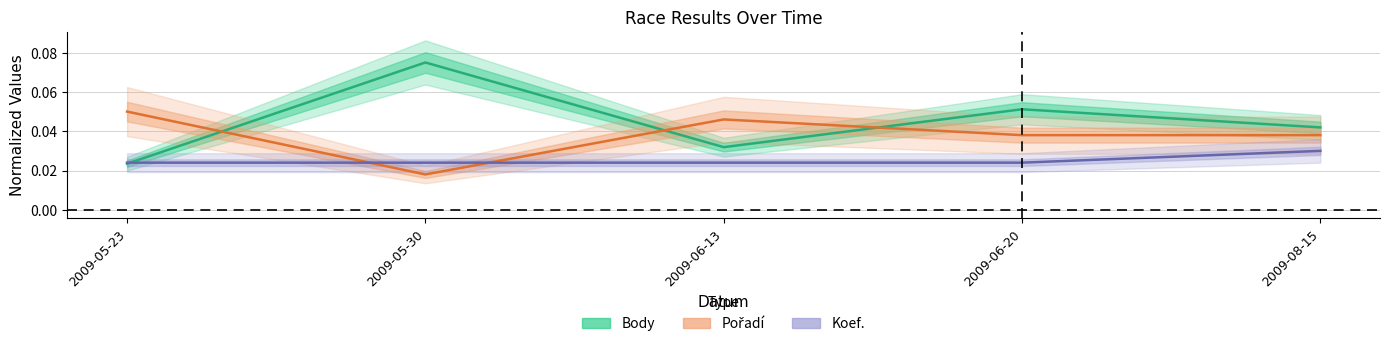

Is this an area chart (filled region under the line)?

No